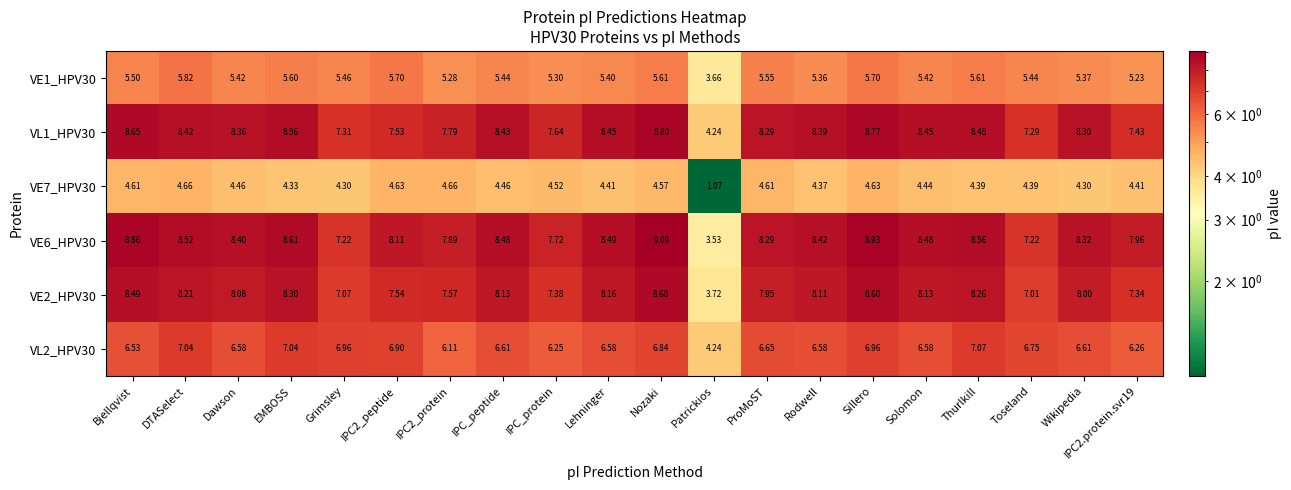

Where does the VL1_HPV30 series first go above 8?

Bjellqvist